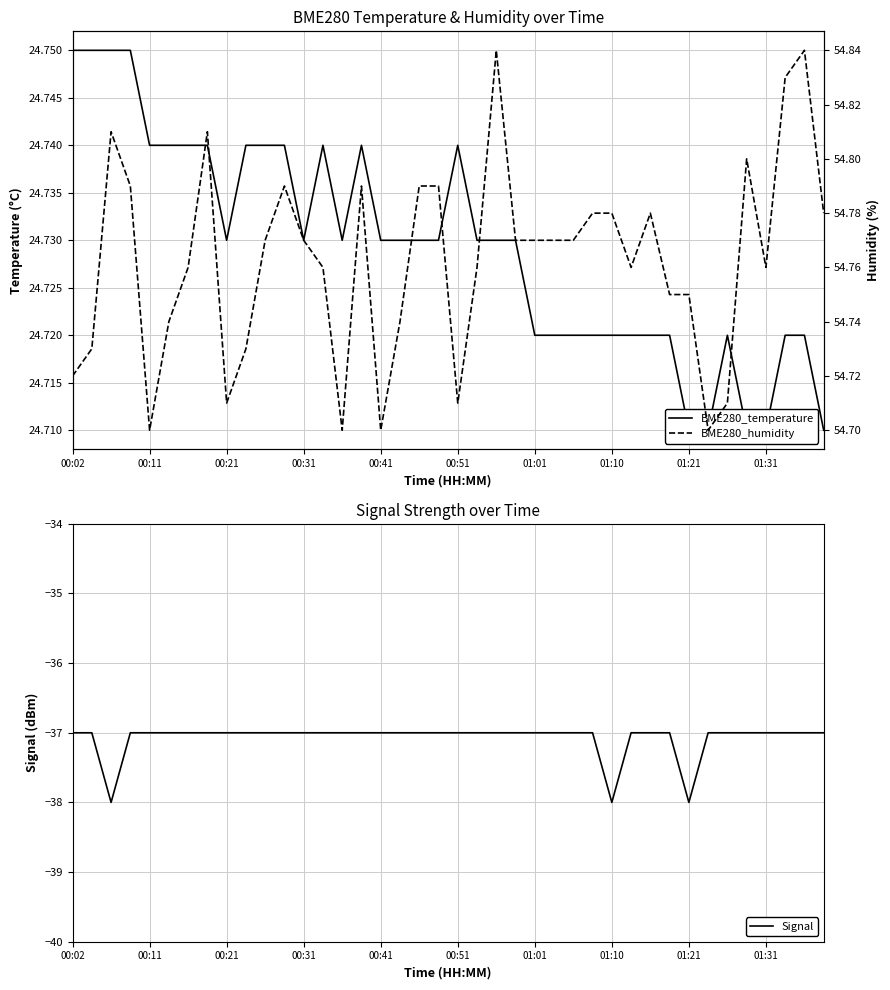

What is the maximum value for Signal?

-37